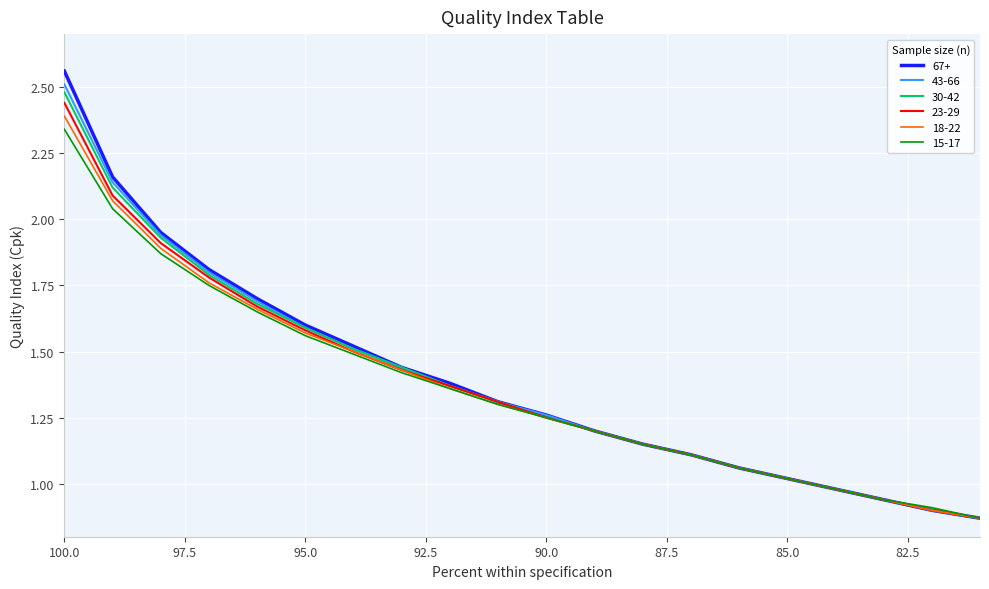

What is the lowest value of the 67+ series?

0.9